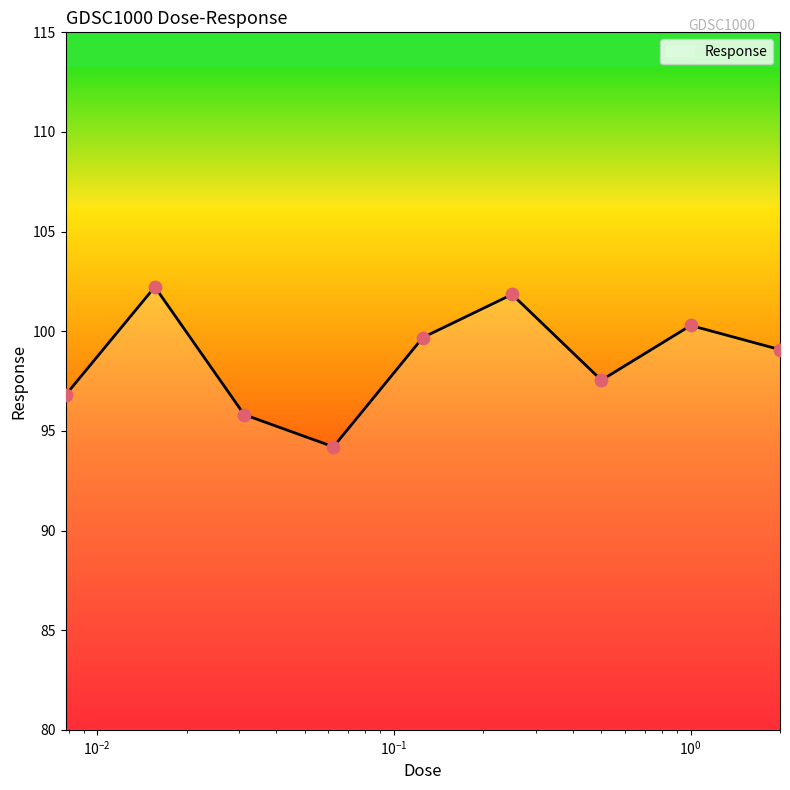

What is the smallest value displayed?

94.2